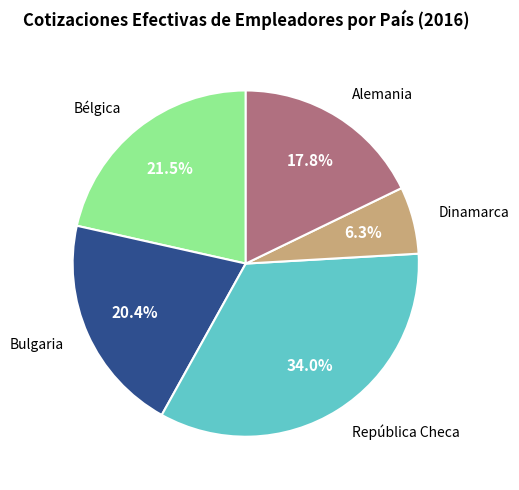

To the nearest percent, what is the difference between the largest and smallest slice percentages?

28%